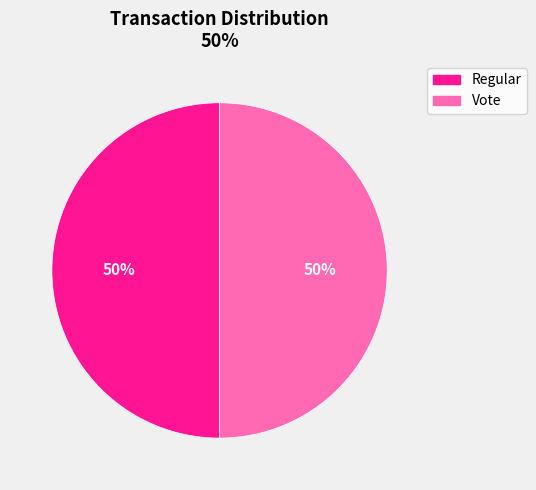

True or false: Regular accounts for 35% of the total.

False